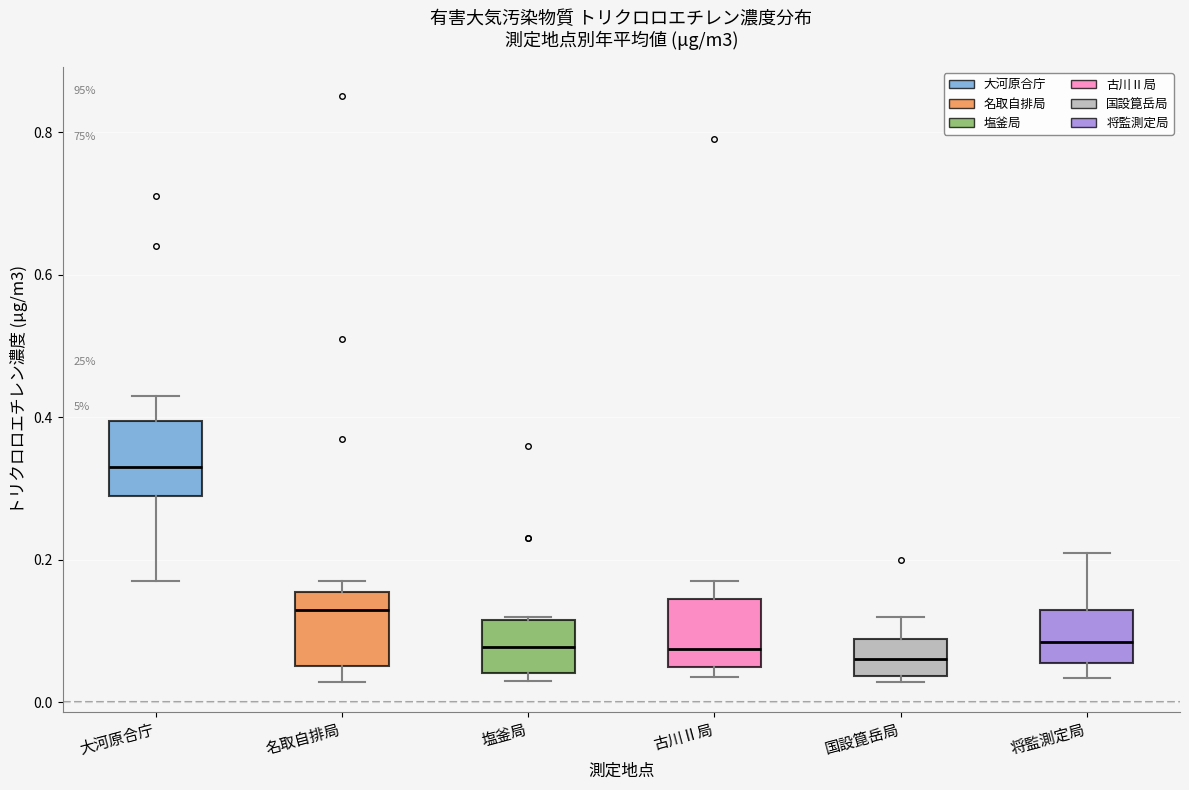

Which box's median line is the highest?

大河原合庁